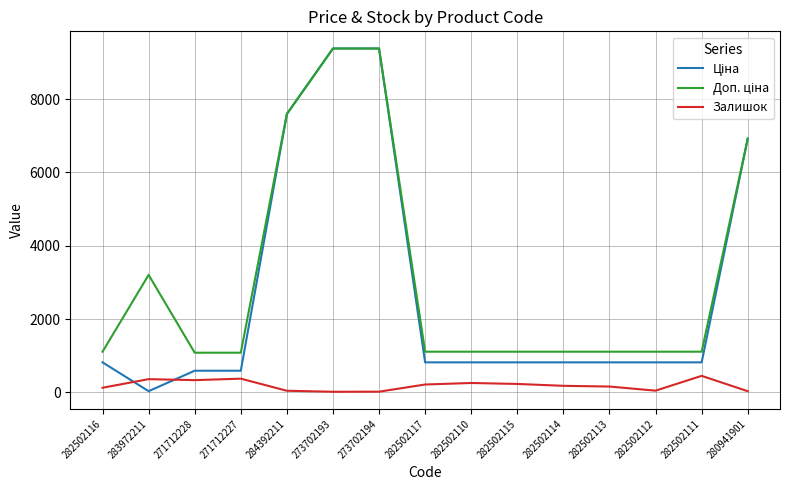

What is the total value across all series at 271712227?

2044.6